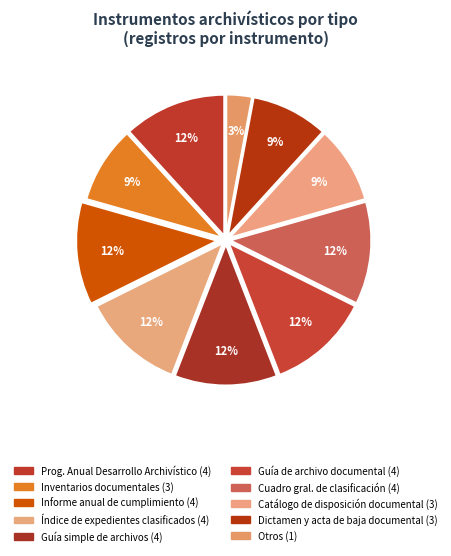

Which category has the smallest portion of the pie?

Otros